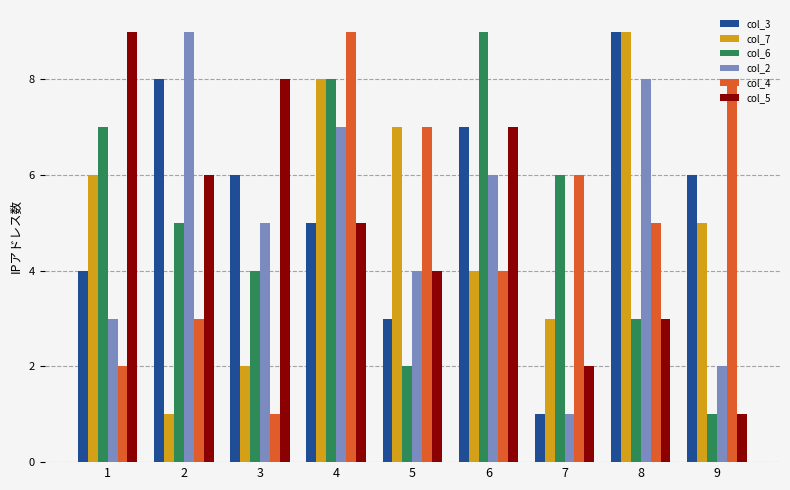

Are the bars horizontal?

No